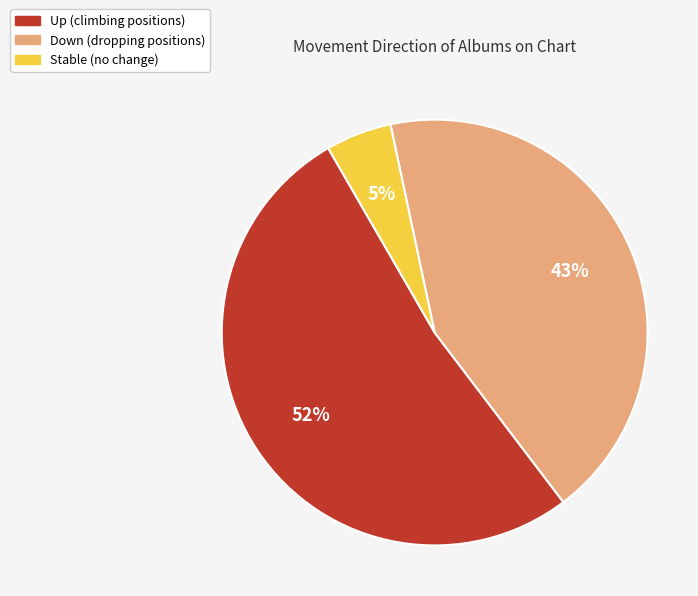

Is there any slice that represents more than half of the pie?

Yes